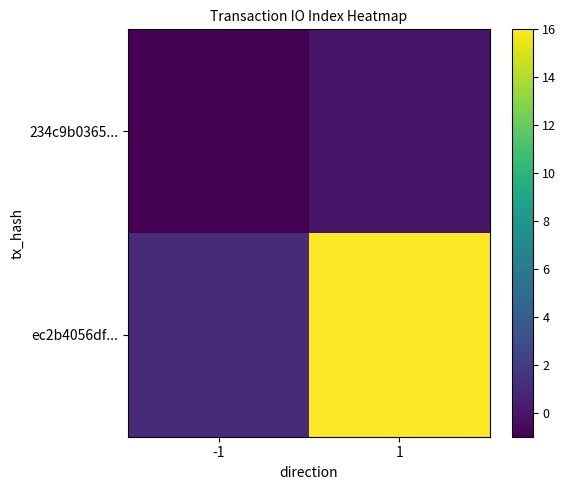

Rank the series by their average value, from highest to lowest.

ec2b4056df..., 234c9b0365...